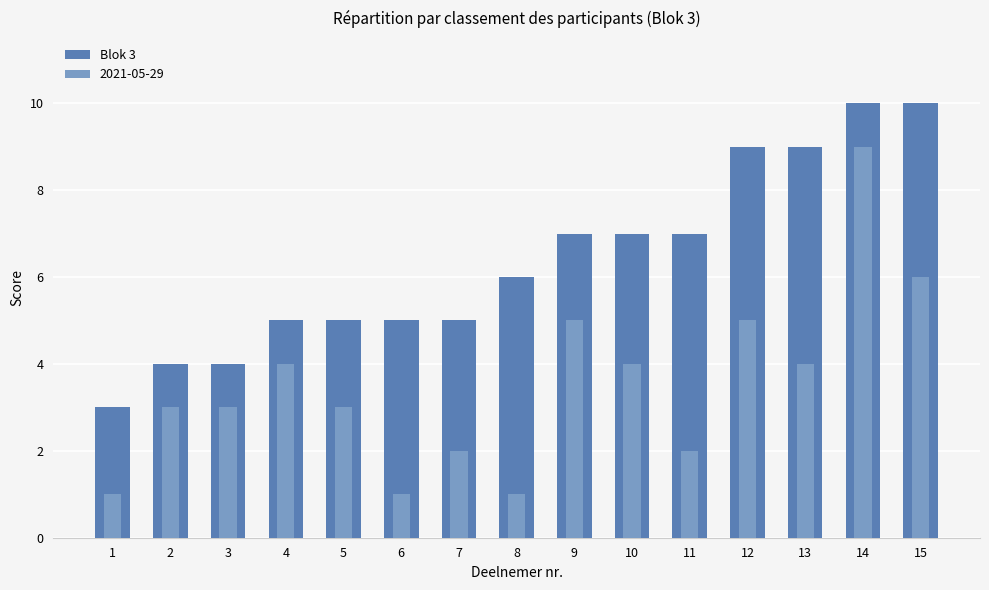

How many values are below 6?

7